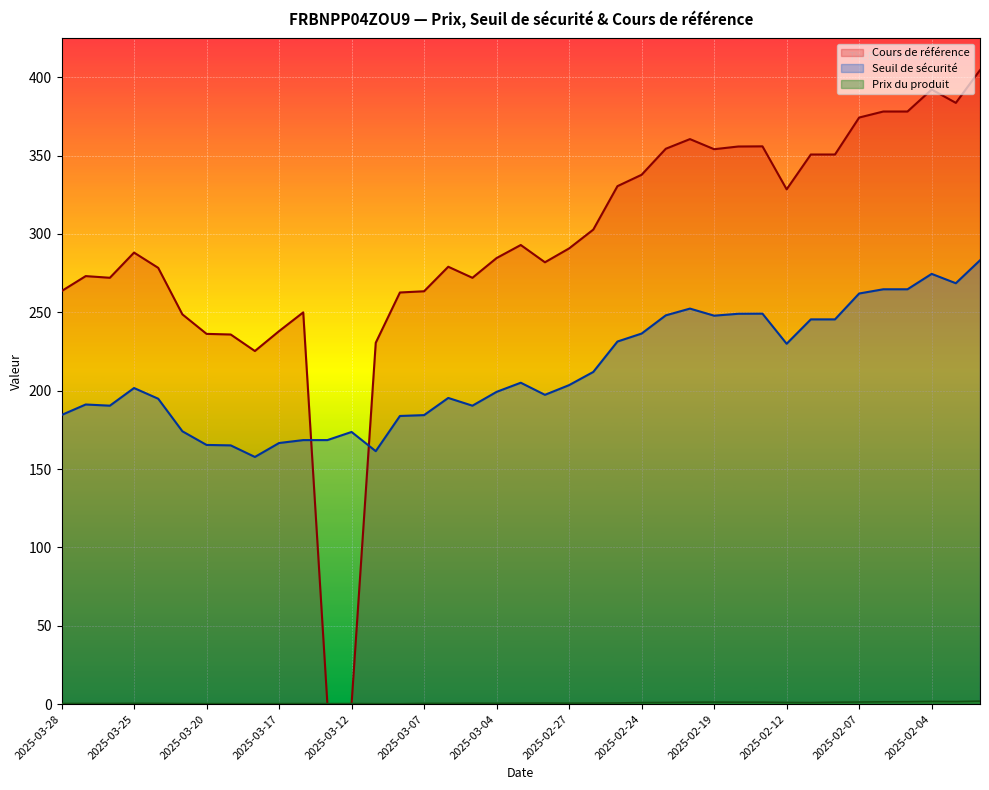

What is the greatest value displayed?

404.6